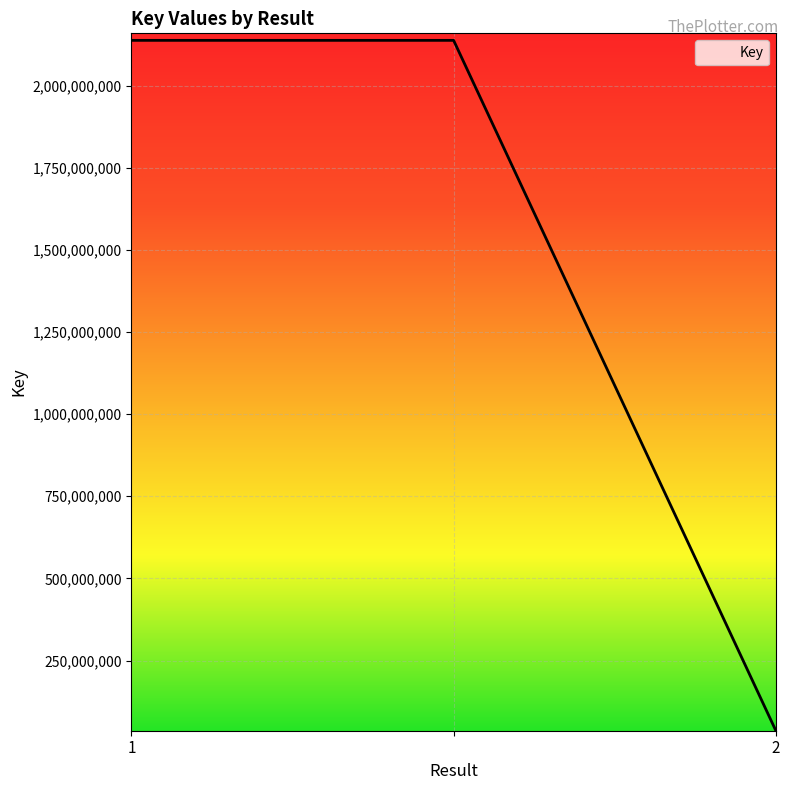

What is the smallest value displayed?

36719944